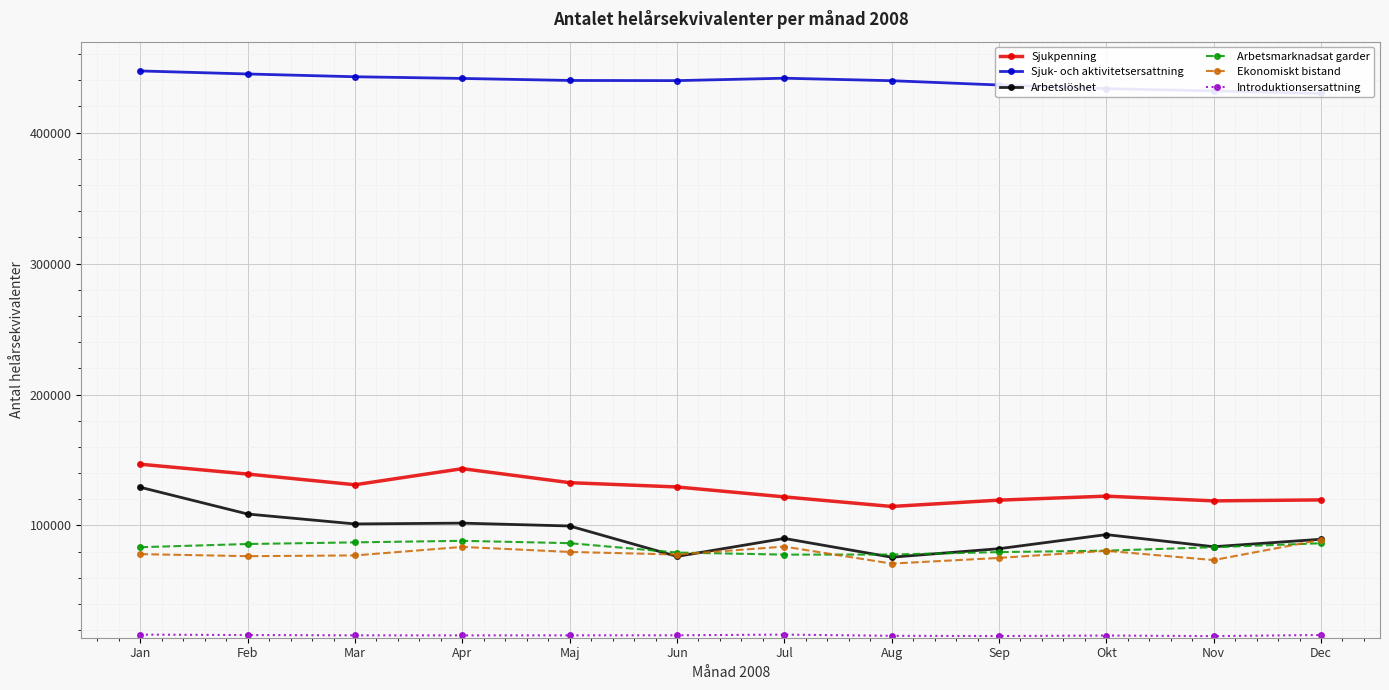

Reading left to right, list all the values displayed in this chart.

Sjukpenning: 146782.8	139267.5	131101.7	143395.4	132700.4	129423.0	121839.8	114524.1	119352.5	122396.4	118791.8	119540.4
Sjuk- och aktivitetsersattning: 447153.8	444831.5	442714.6	441428.1	439886.7	439756.3	441601.9	439695.3	436418.5	433627.2	431897.1	429944.2
Arbetslöshet: 129176.2	108746.2	101182.9	101799.4	99606.5	76374.1	90106.4	75768.8	82266.3	93041.3	83779.7	89480.5
Arbetsmarknadsat garder: 83402.0	85848.0	87107.0	88280.0	86492.0	79340.0	77741.0	77806.0	79671.0	80773.0	83396.0	86425.0
Ekonomiskt bistand: 78134.8	76562.4	77131.1	83627.0	79792.7	77821.9	83870.9	70893.1	75216.8	80653.3	73575.1	89040.9
Introduktionsersattning: 16663.7	16313.2	16100.5	16054.6	16088.1	16142.2	16653.9	15755.0	15571.7	15945.7	15517.5	16372.4